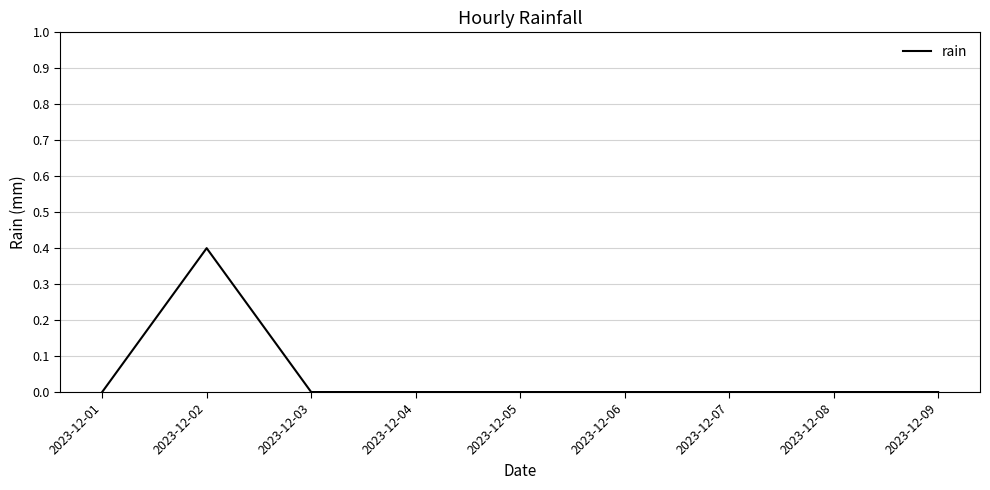

What is the maximum value shown in the chart?

0.4